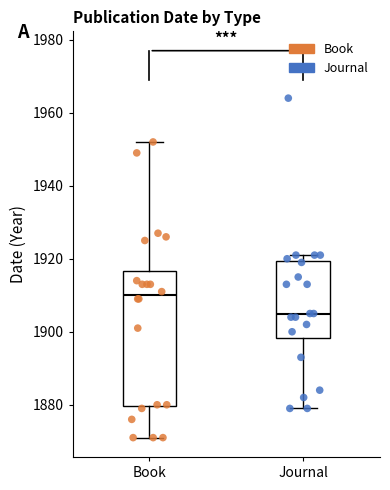

Reading left to right, transcribe this box plot: for each box, give where its median line is, the range the box spans, and where its two whiskers end, as read against the y-axis. The values are not printed on the chart, so give them approximately, as read against the axis.

Book: median 1910, box 1880 to 1916, whiskers 1872 to 1952
Journal: median 1906, box 1898 to 1920, whiskers 1880 to 1922